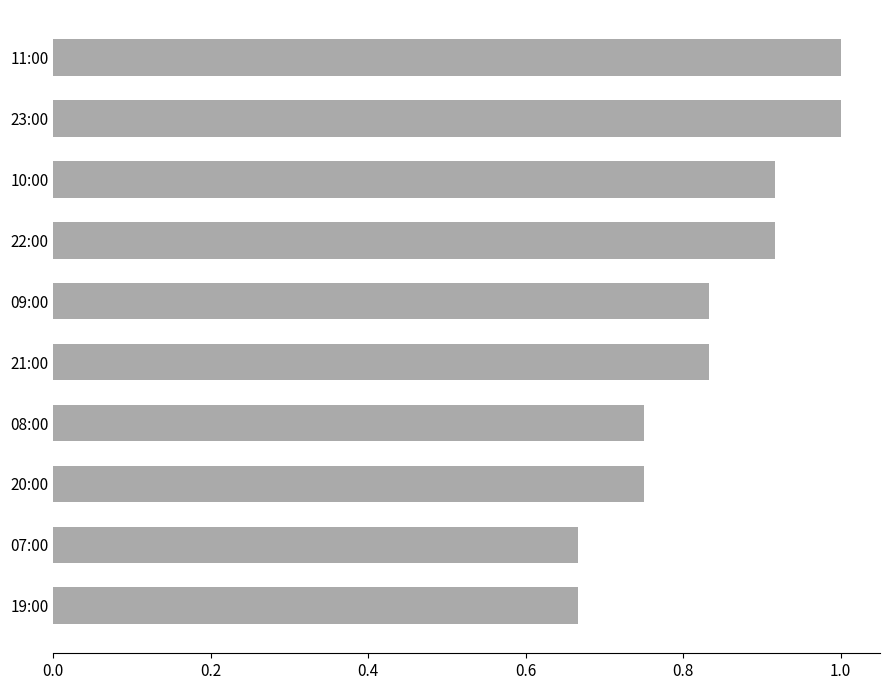

Is it true that the value at 23:00 is 1.0?

True